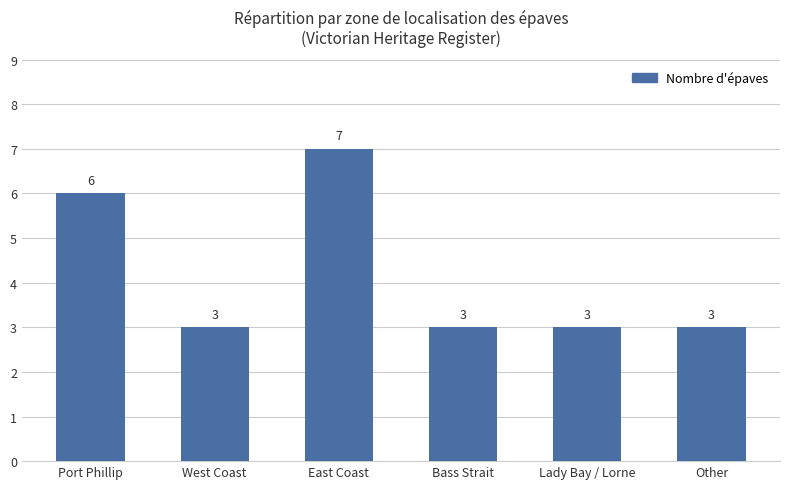

What is the sum of the values at Lady Bay / Lorne and Other?

6